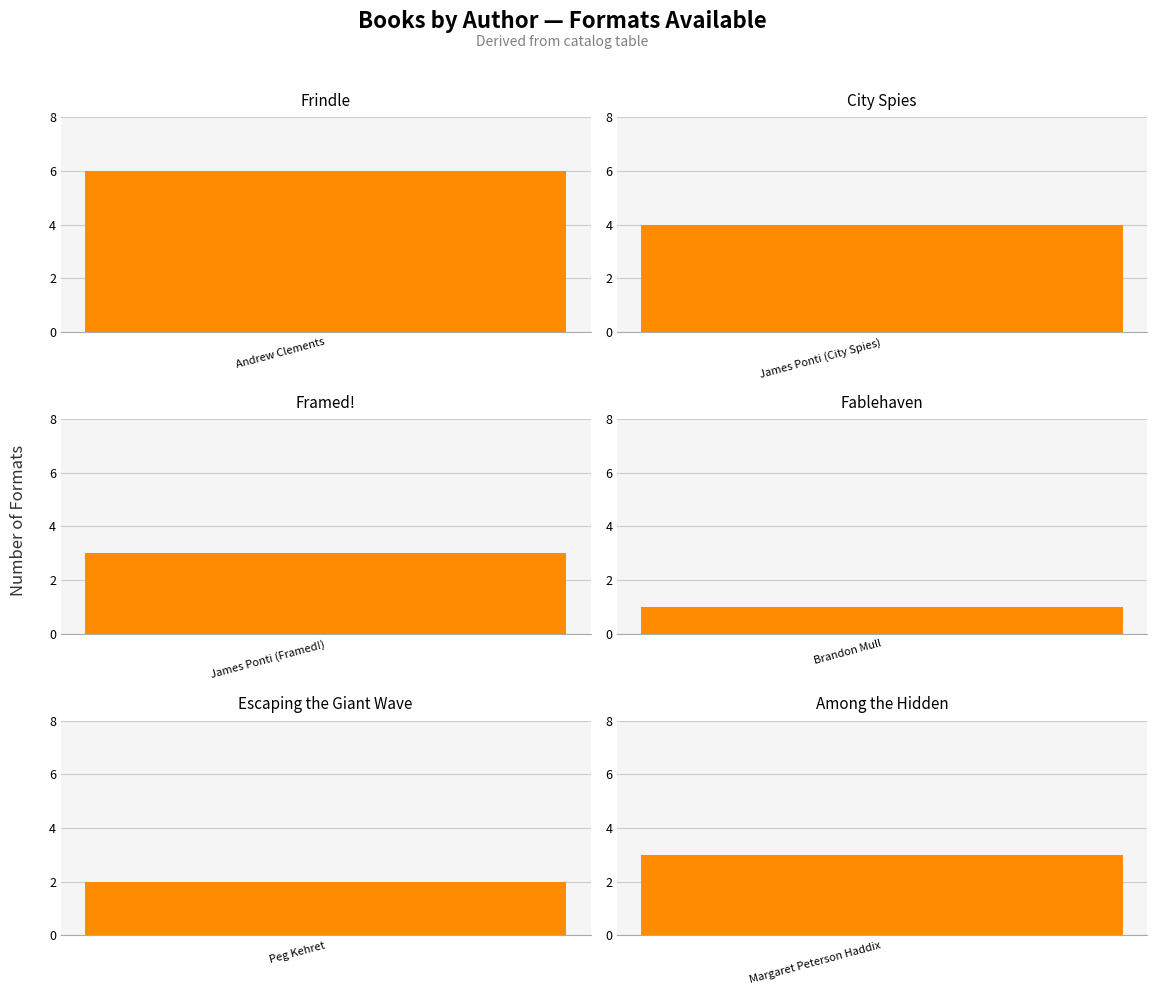

How many series are shown in this chart?

1